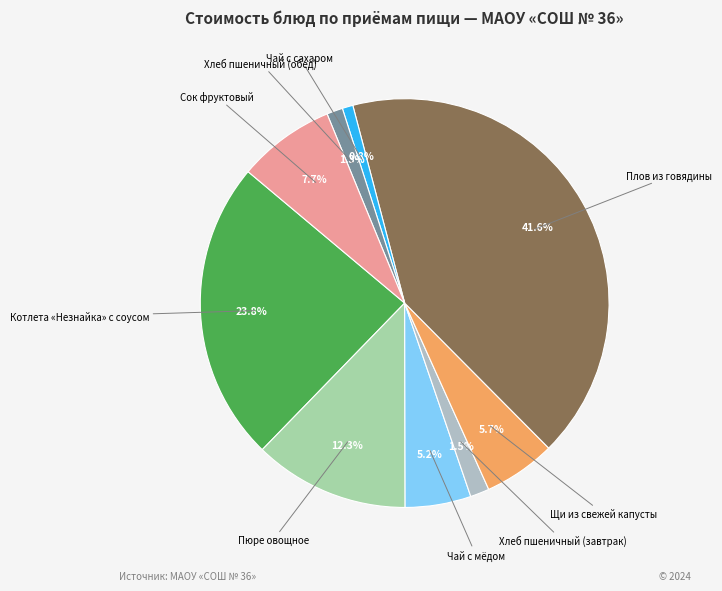

How many slices are in this pie chart?

9